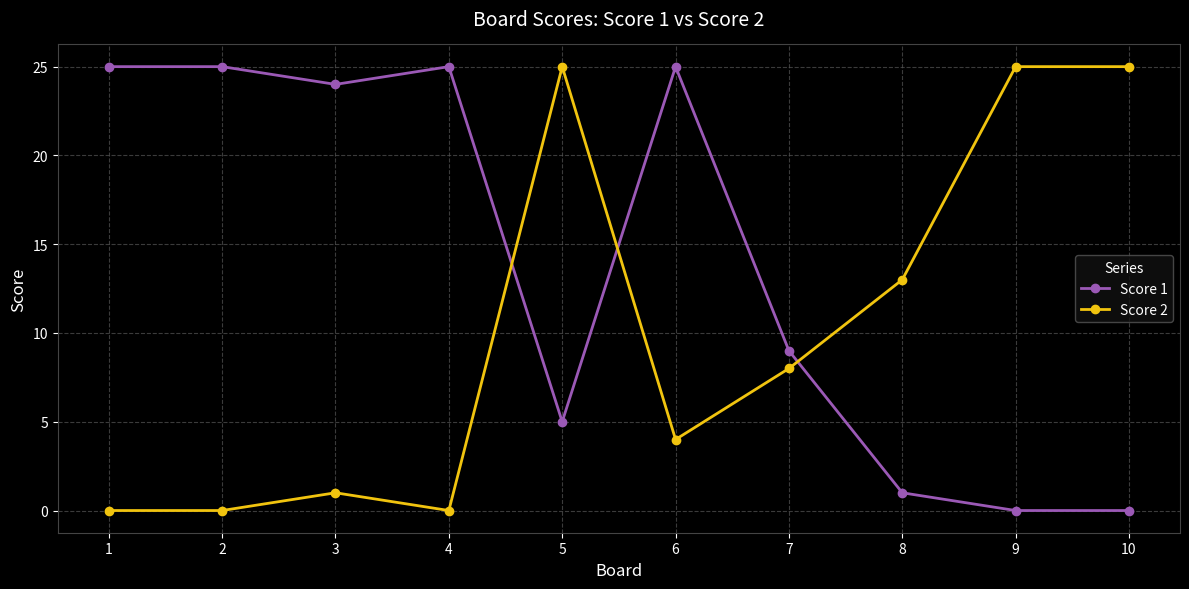

Rank the series at 6 from highest to lowest value.

Score 1, Score 2